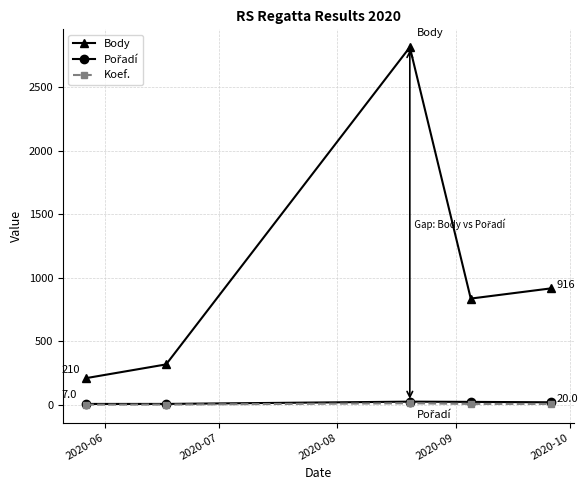

Which series has the widest spread of values?

Body